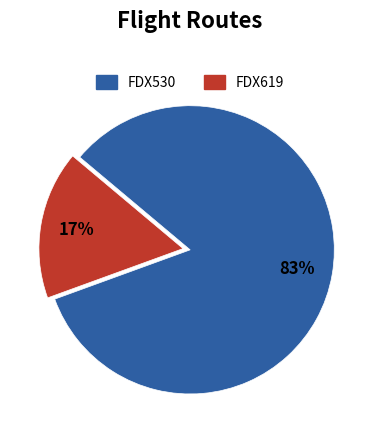

Count the number of slices in the pie.

2